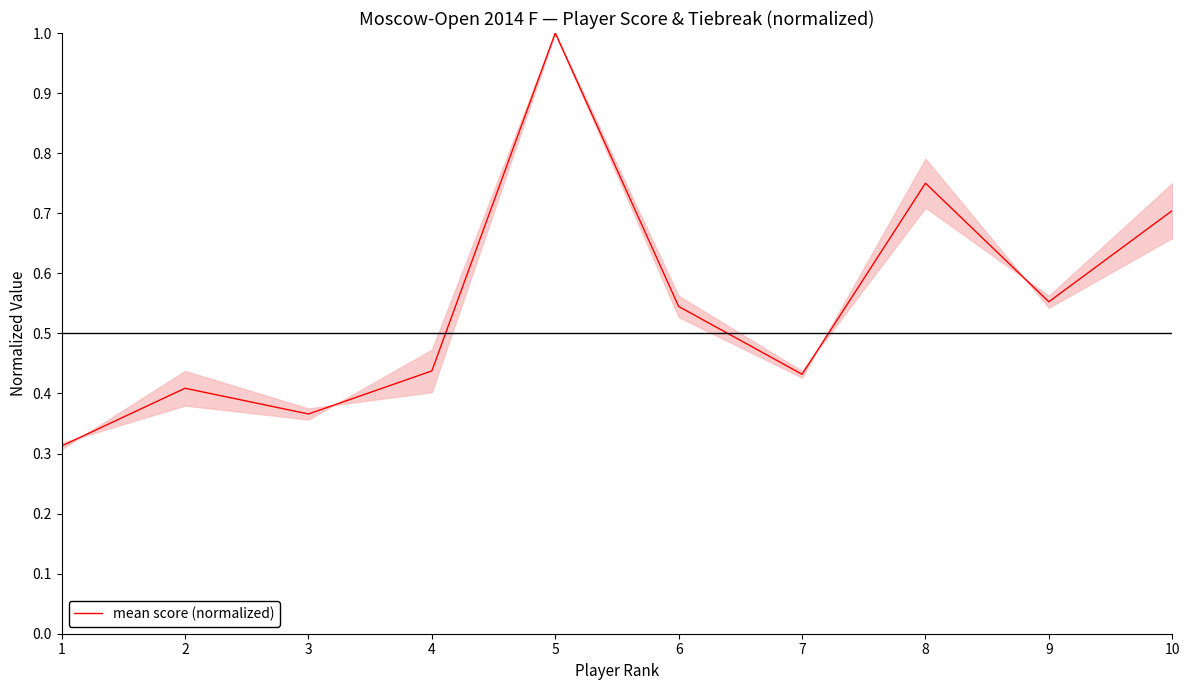

What is the maximum value shown in the chart?

1.0